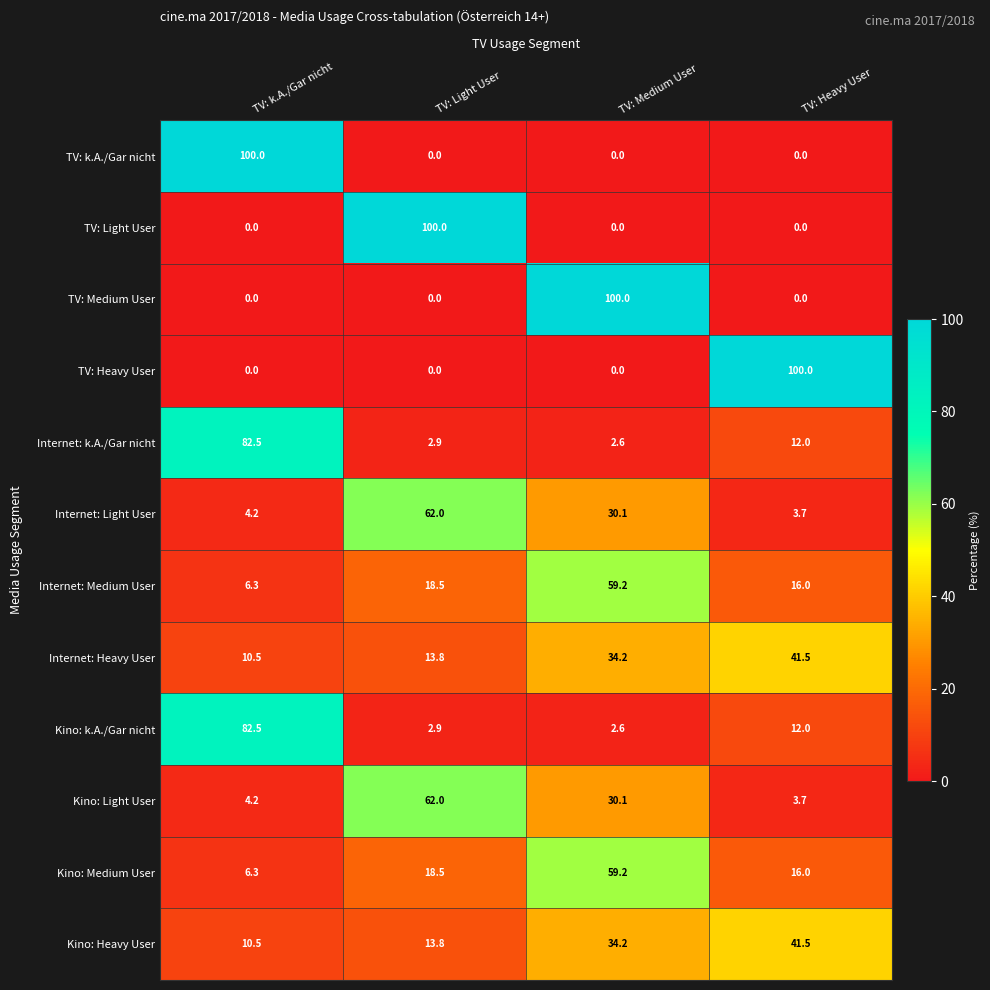

Read the Kino: Light User value at TV: Heavy User.

3.7